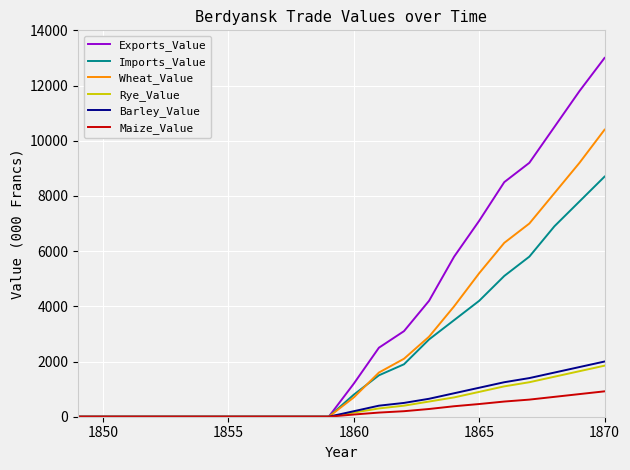

Which series has the largest total across all categories?

Exports_Value